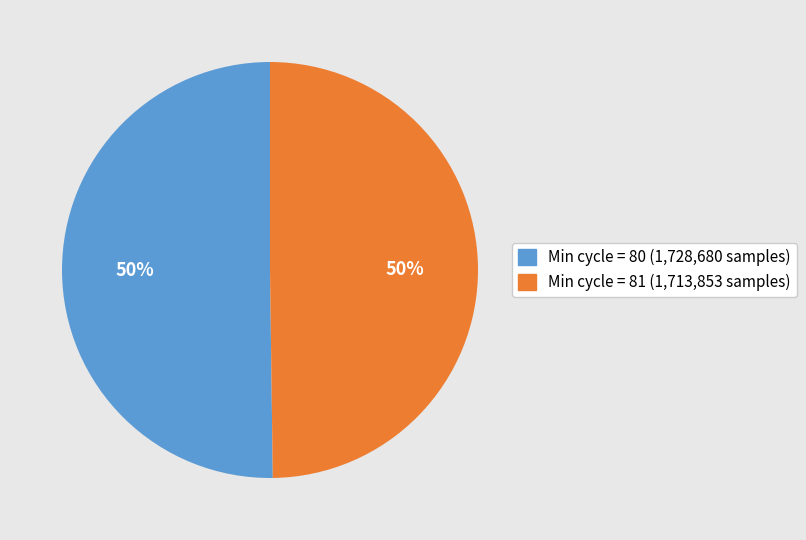

To the nearest percent, what is the average slice percentage?

50%